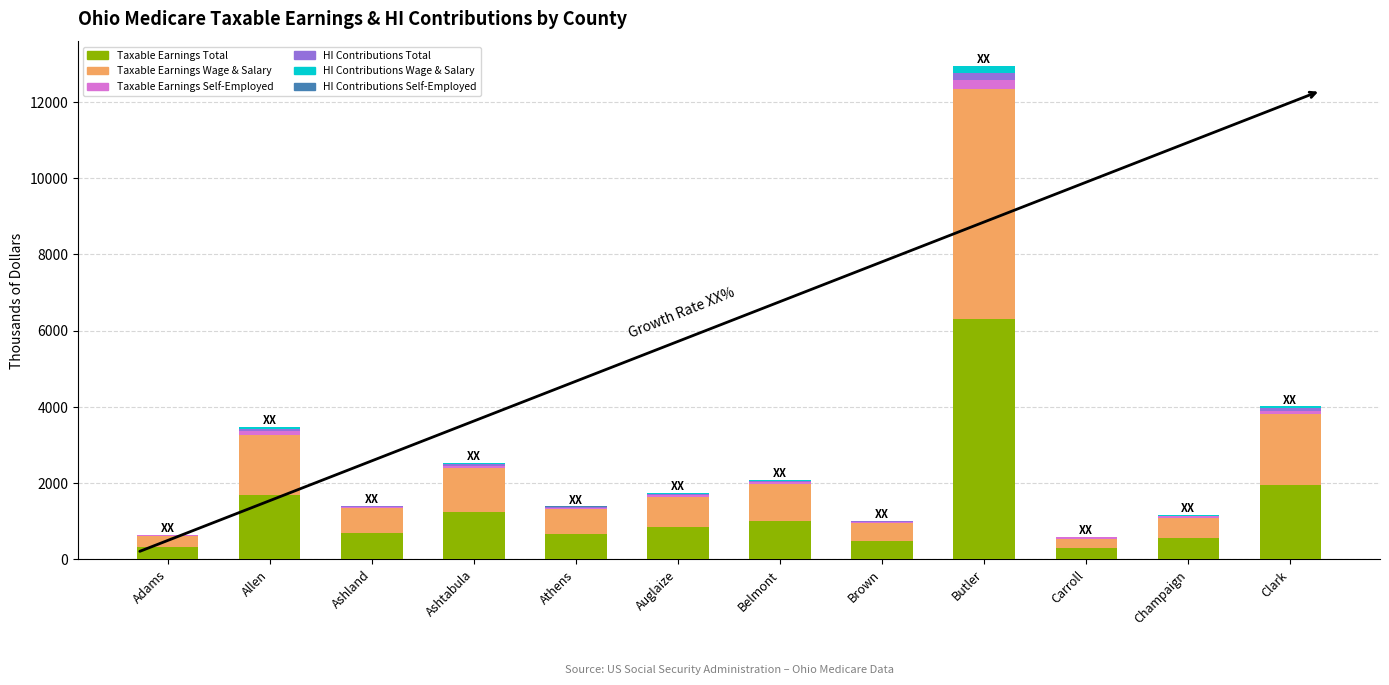

Which category has the highest value in the Taxable Earnings Total series?

Butler